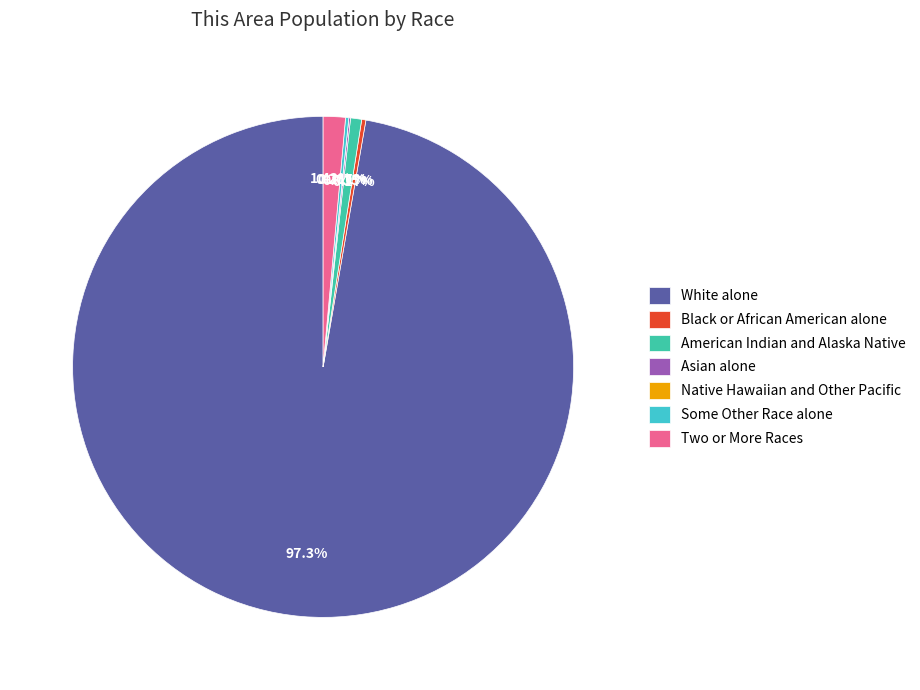

Do Two or More Races and American Indian and Alaska Native together represent more than half of the pie?

No